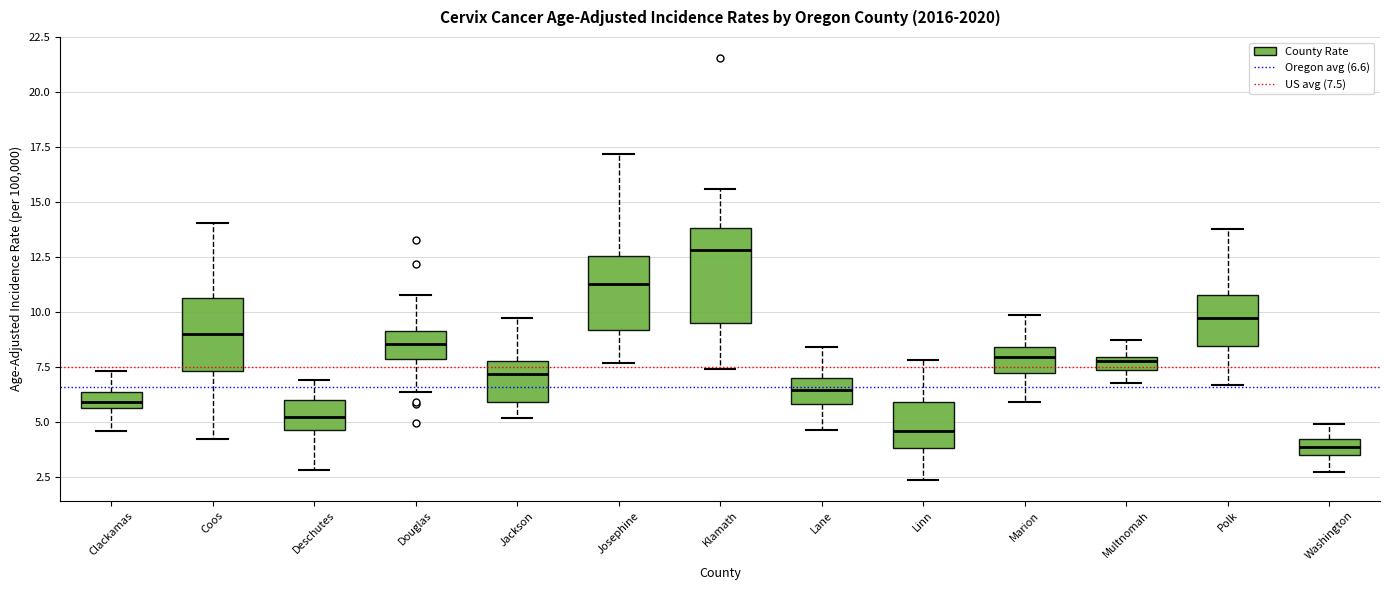

Which box has the lowest median line?

Washington